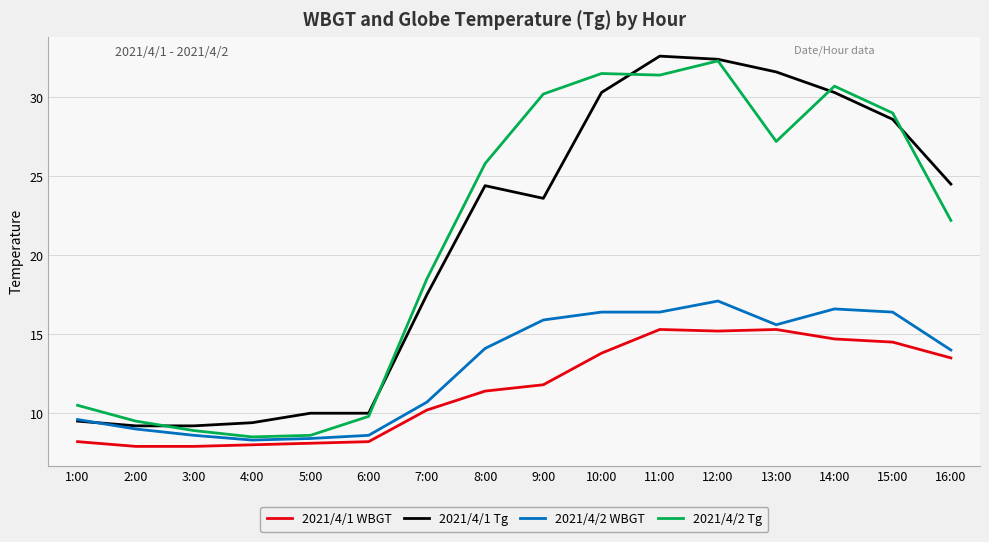

True or false: 2021/4/1 Tg and 2021/4/1 WBGT intersect in this chart.

False